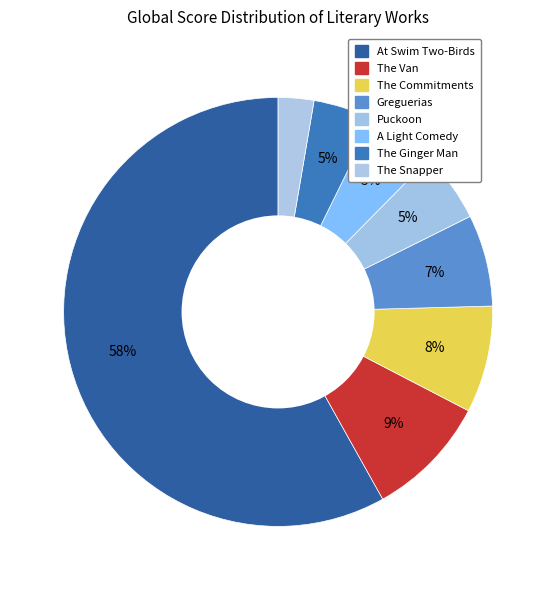

Does any single category account for the majority?

Yes